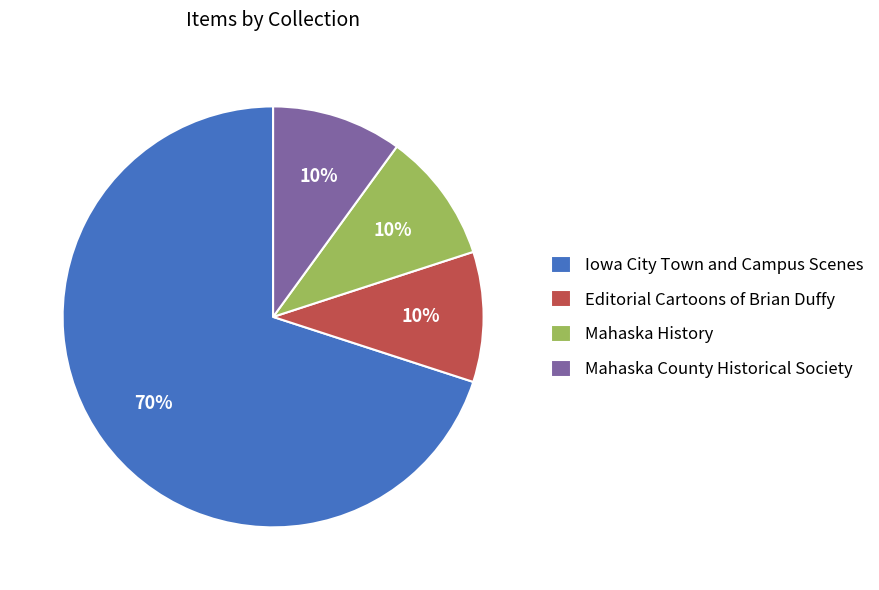

Do Iowa City Town and Campus Scenes and Mahaska History together represent more than half of the pie?

Yes